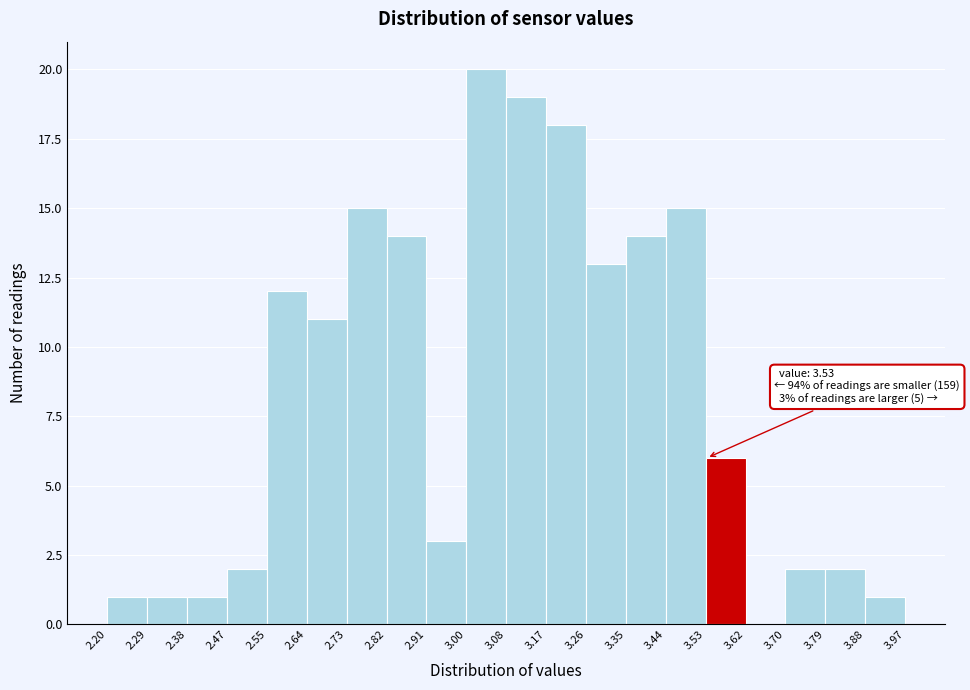

Over which range of the x-axis is the bar tallest?

3.00 to 3.08